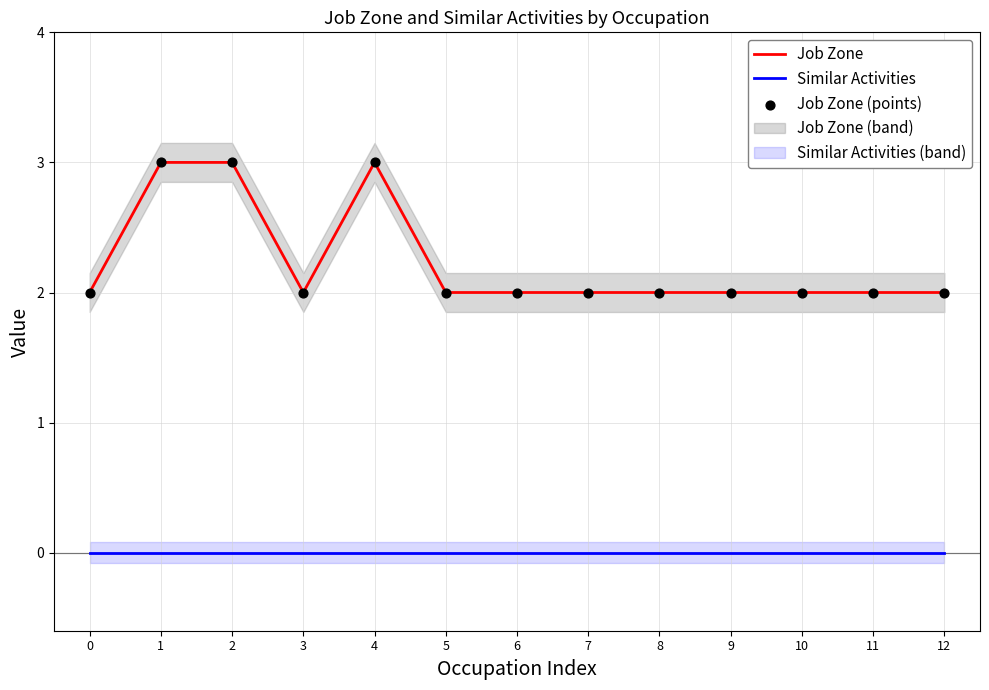

Which series has the widest spread of Y values?

Job Zone